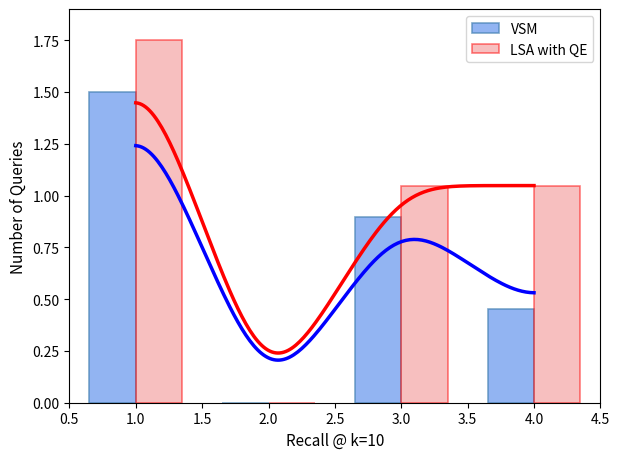

The LSA with QE series shows 0.0 at 2.0. True or false?

True